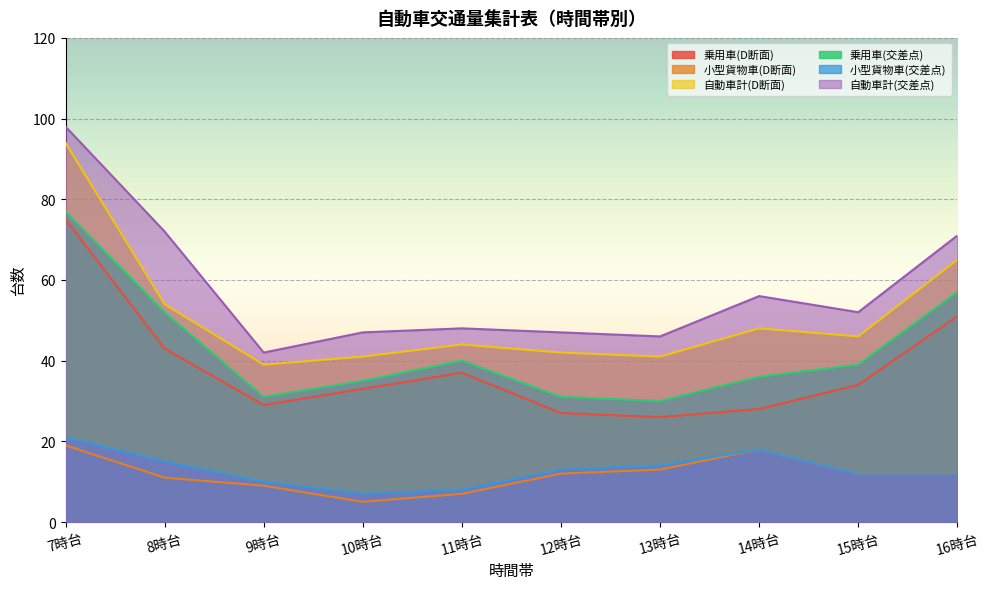

What is the value of the 乗用車(D断面) point at the 4th from the left?

33